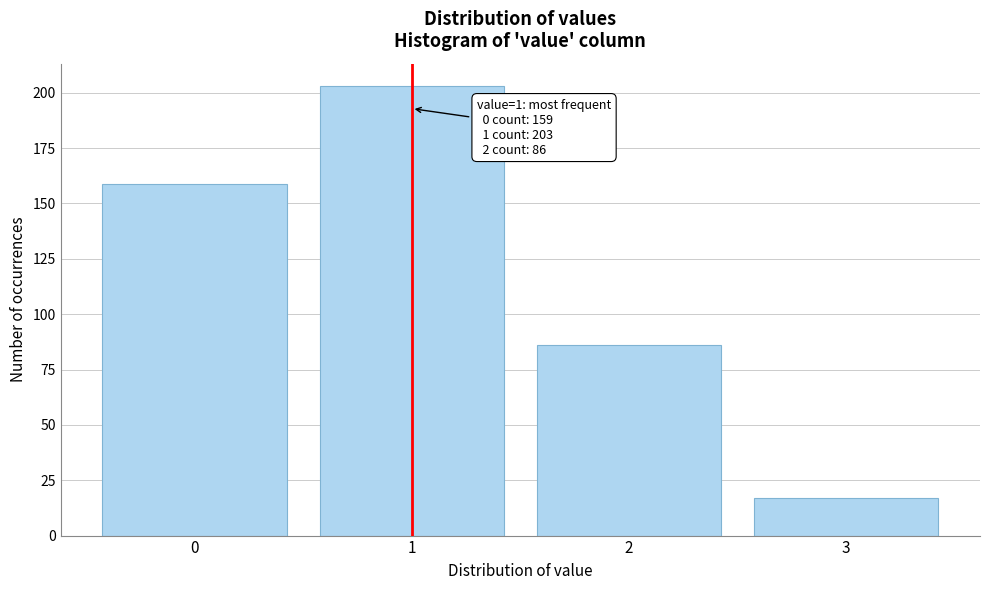

Reading right to left, what are all the values shown in this chart?

17	86	203	159